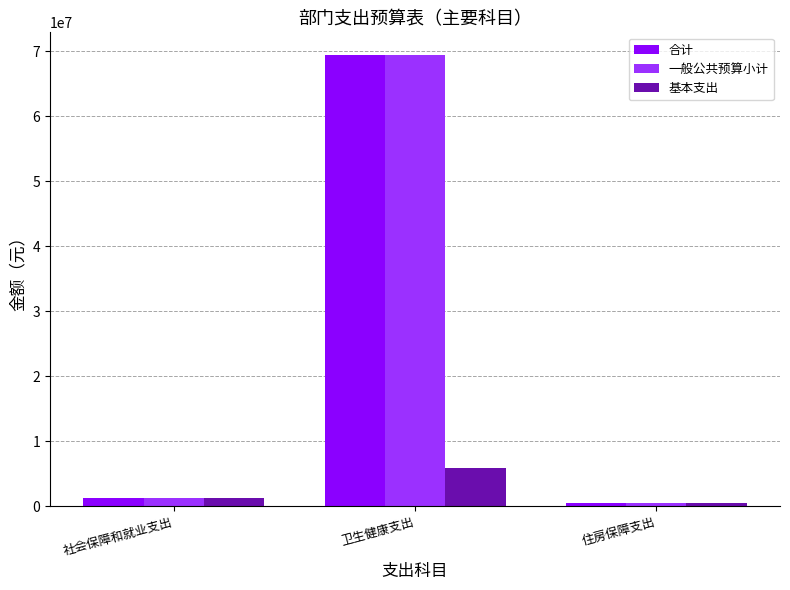

Where does the 合计 series first go above 1247420?

社会保障和就业支出